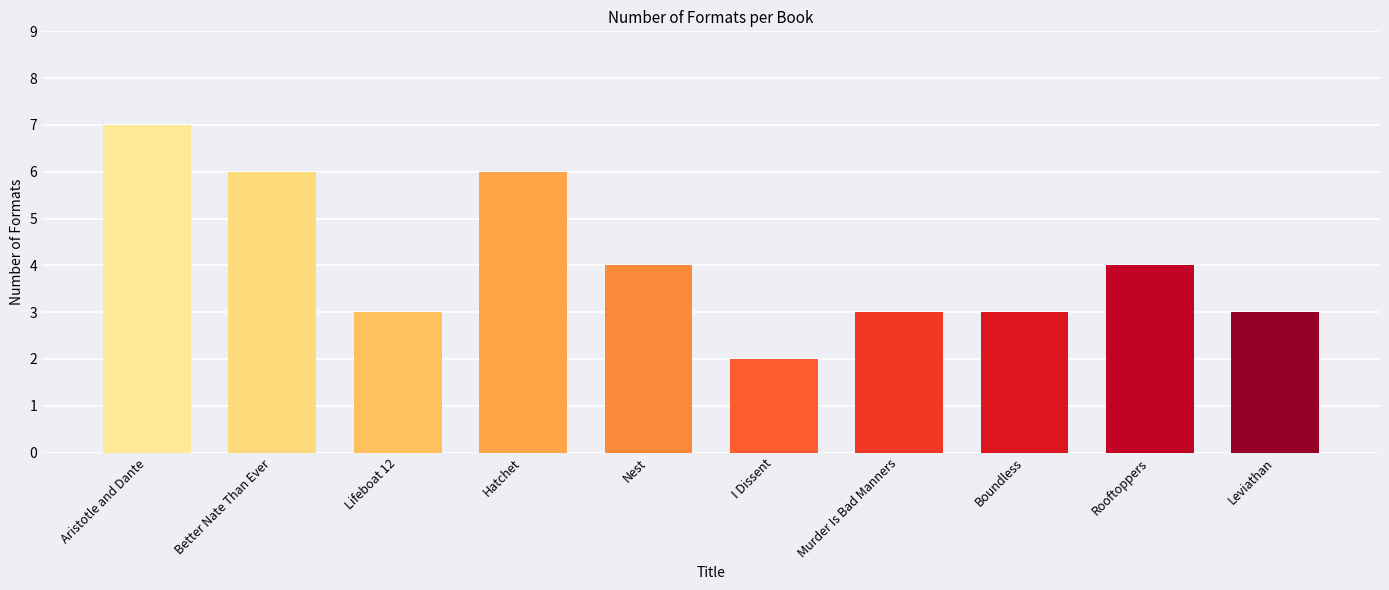

The value at Aristotle and Dante is 7. True or false?

True